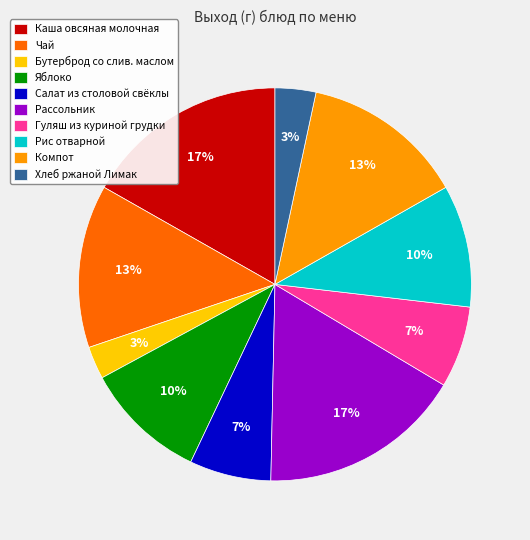

Is the sum of Рассольник and Компот greater than half?

No